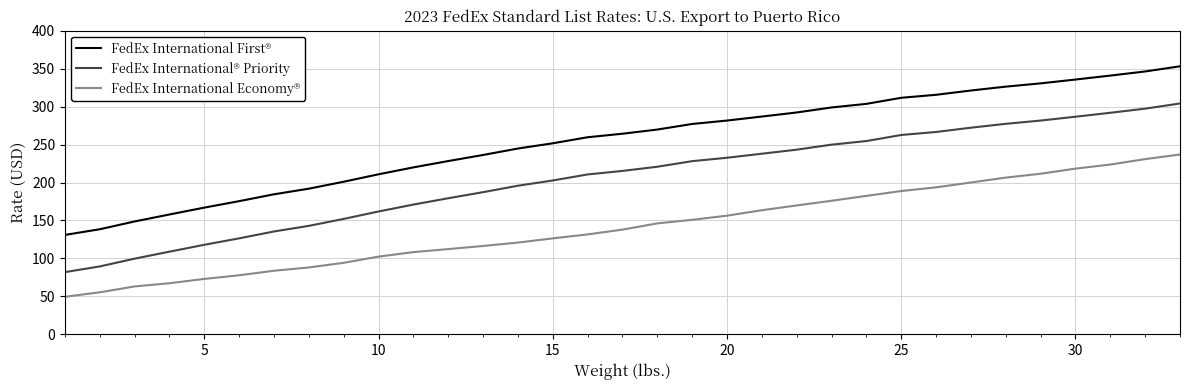

Which series has the largest total across all categories?

FedEx International First®